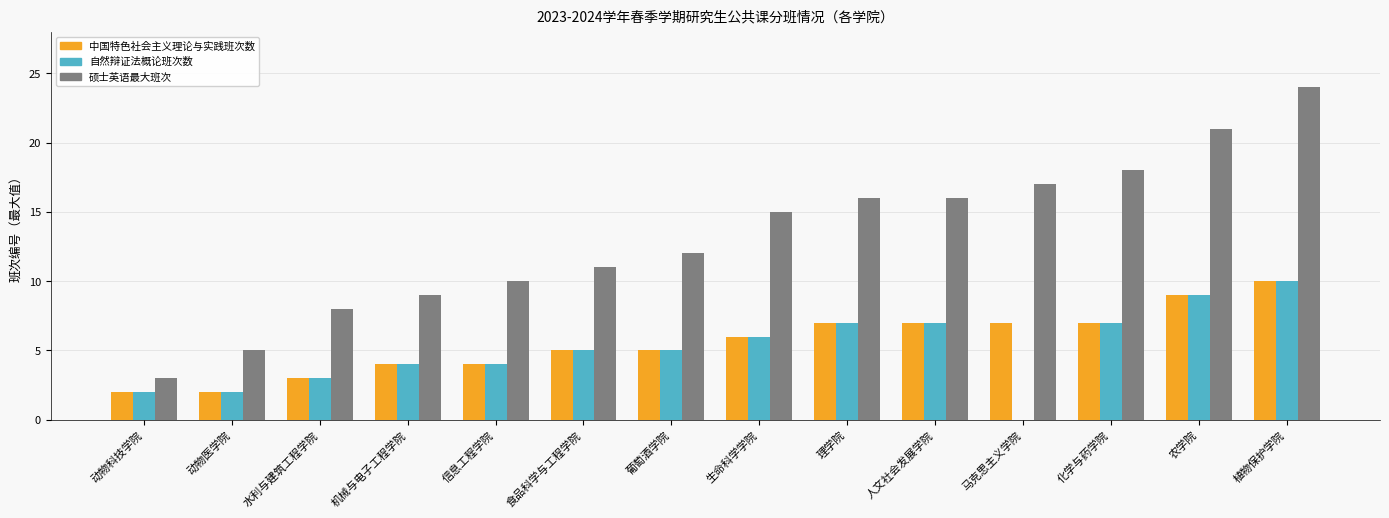

What is the average value of the 自然辩证法概论班次数 series?

5